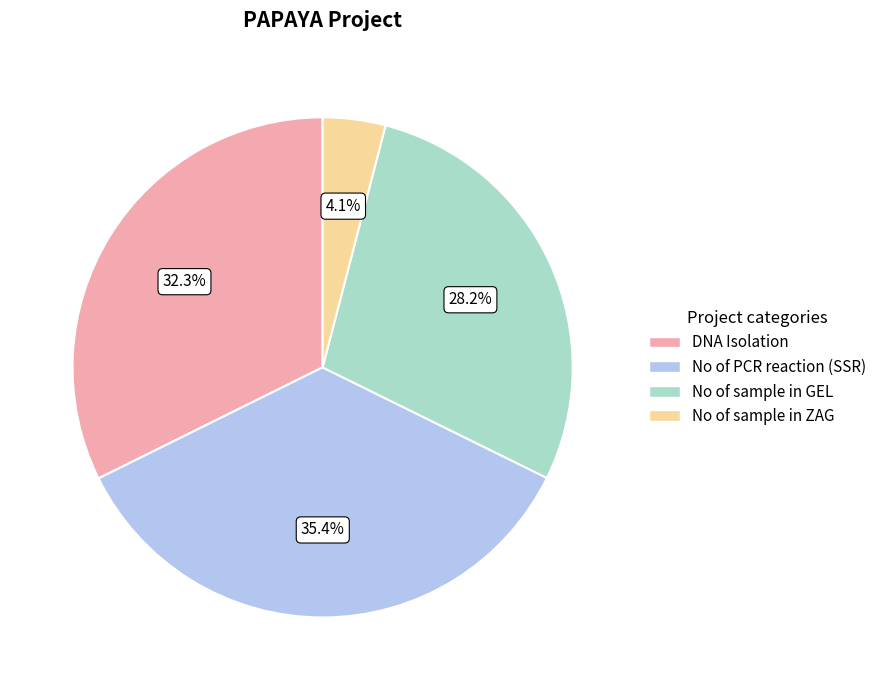

How much of the chart is everything except DNA Isolation?

67.7%